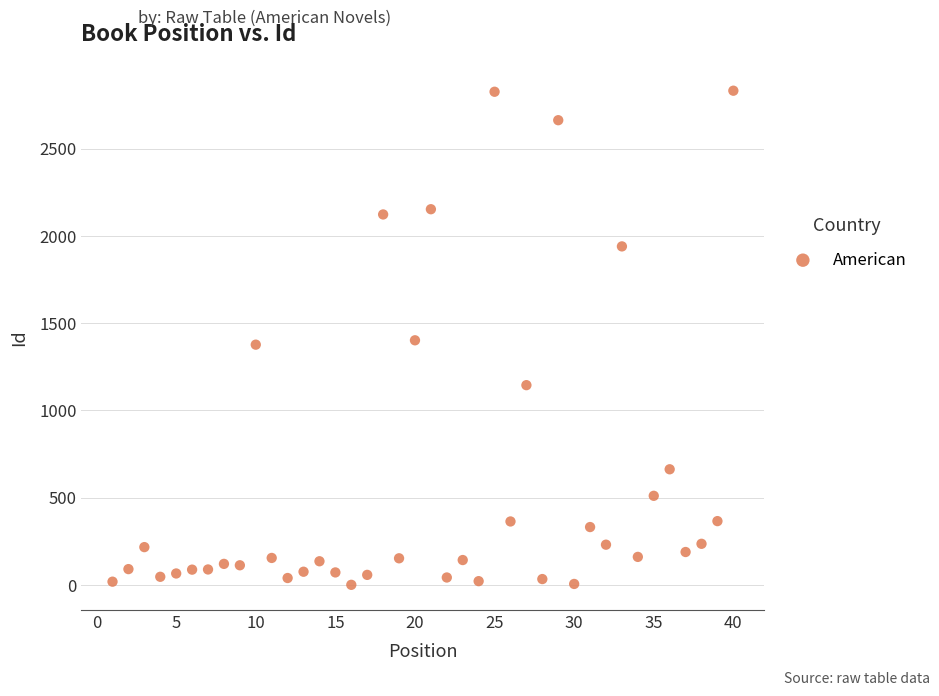

What is the range of X values (max minus min)?

39